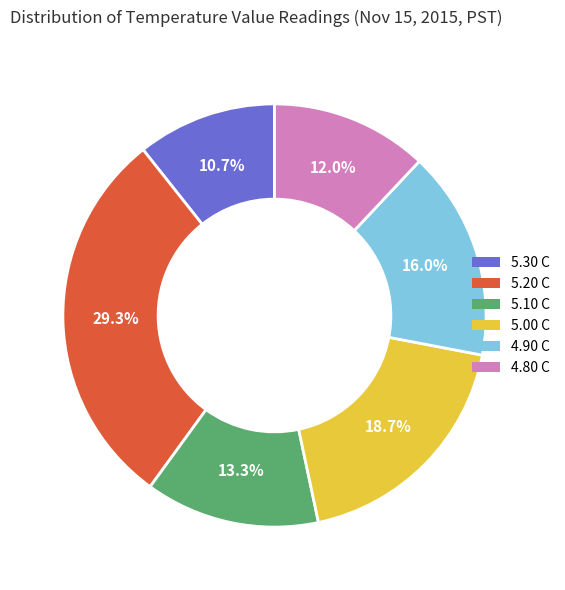

Is there a majority slice in this chart?

No